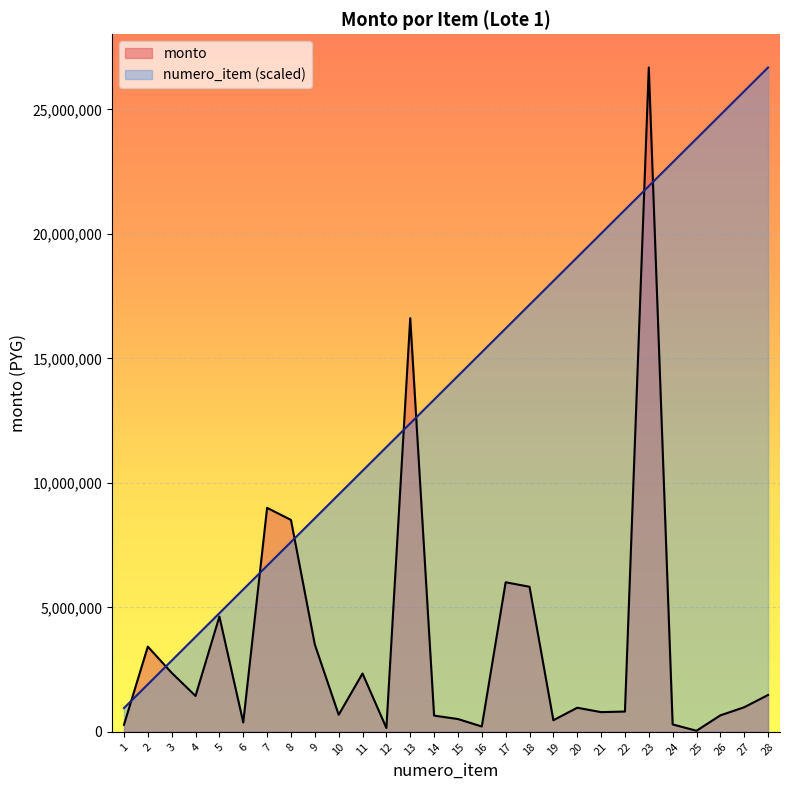

Reading left to right, extract all data points from this chart.

monto: 1=282110.0	2=3421935.0	3=2368534.0	4=1441319.0	5=4629477.0	6=378240.0	7=8995009.0	8=8509657.0	9=3507021.0	10=685125.0	11=2341665.0	12=154044.0	13=16613069.0	14=650538.0	15=513067.0	16=213120.0	17=6005781.0	18=5825280.0	19=464468.0	20=966927.0	21=790320.0	22=814000.0	23=26680000.0	24=296000.0	25=42790.0	26=661067.0	27=986667.0	28=1480000.0
numero_item: 1=952857.1	2=1905714.3	3=2858571.4	4=3811428.6	5=4764285.7	6=5717142.9	7=6670000.0	8=7622857.1	9=8575714.3	10=9528571.4	11=10481428.6	12=11434285.7	13=12387142.9	14=13340000.0	15=14292857.1	16=15245714.3	17=16198571.4	18=17151428.6	19=18104285.7	20=19057142.9	21=20010000.0	22=20962857.1	23=21915714.3	24=22868571.4	25=23821428.6	26=24774285.7	27=25727142.9	28=26680000.0